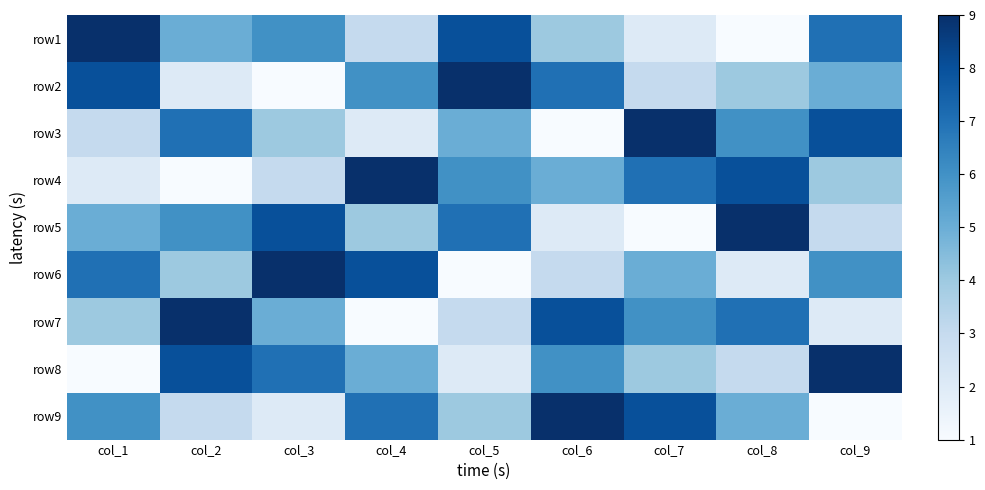

What is the maximum value shown in the chart?

9